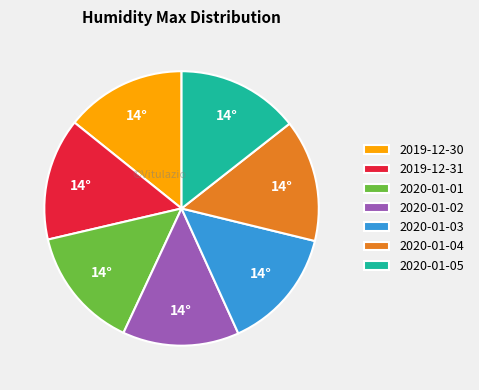

How many segments does this pie chart have?

7